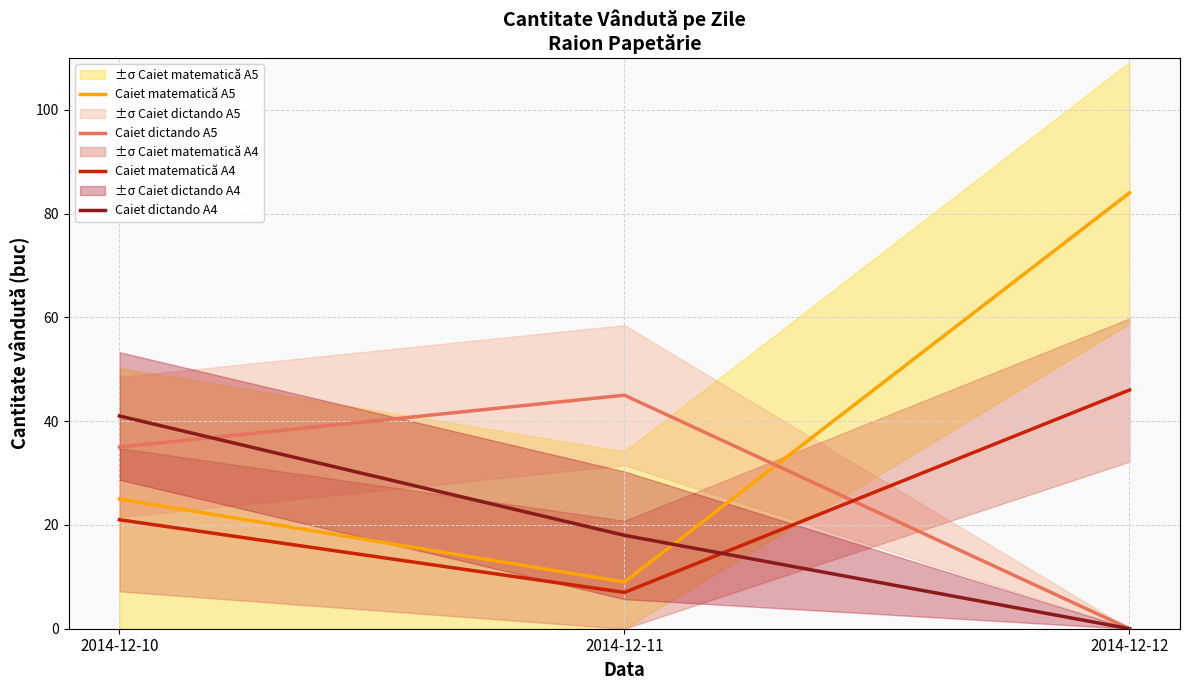

The Caiet dictando A4 series shows 10 at 2014-12-11. True or false?

False